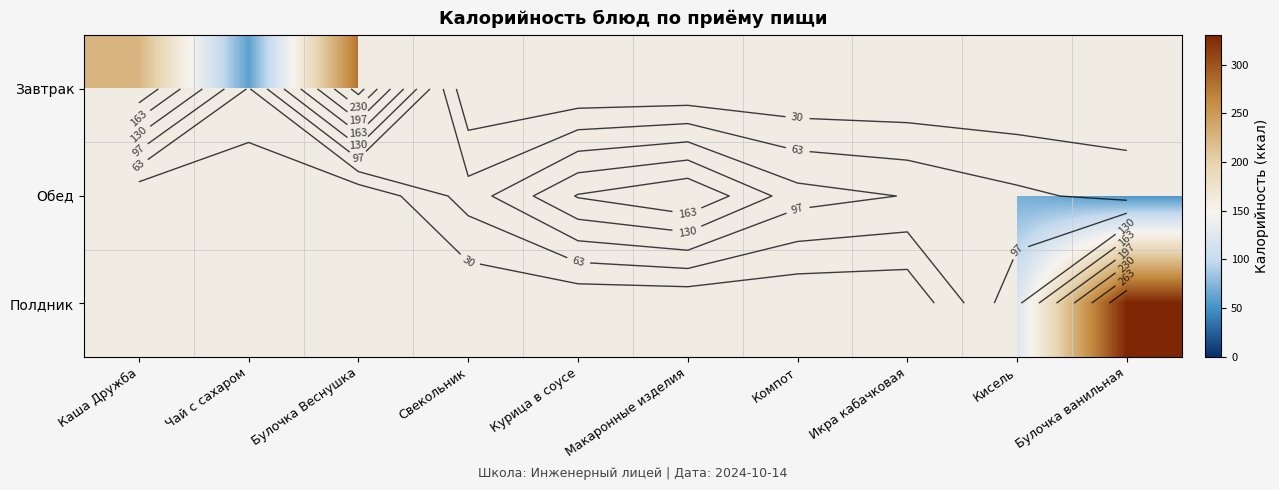

At Каша Дружба, list the series in order from smallest to largest.

Завтрак, Обед, Полдник